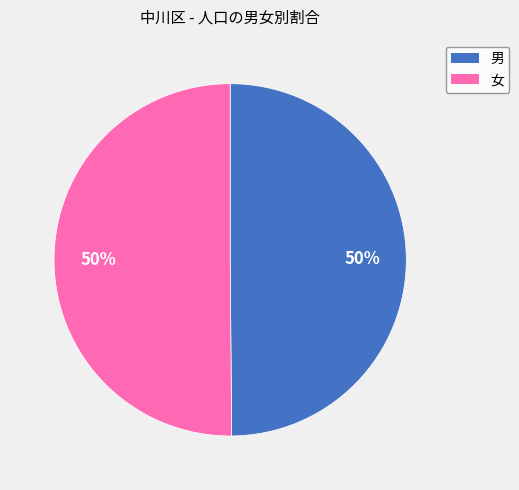

Combined, do 男 and 女 account for over 50%?

Yes